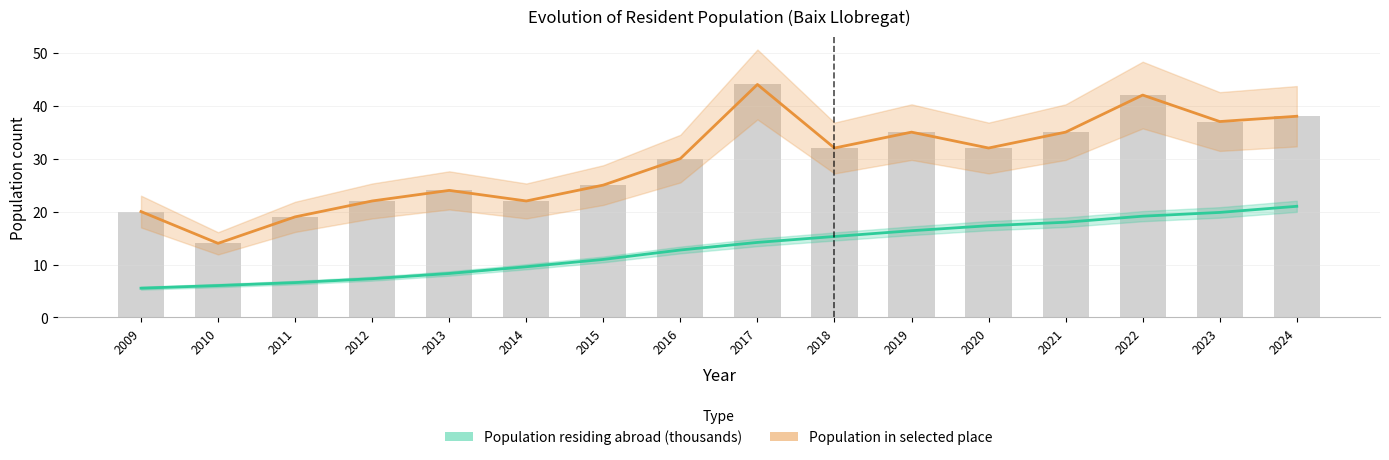

What is the approximate value of Population in selected place (count) at 2018?

32.0